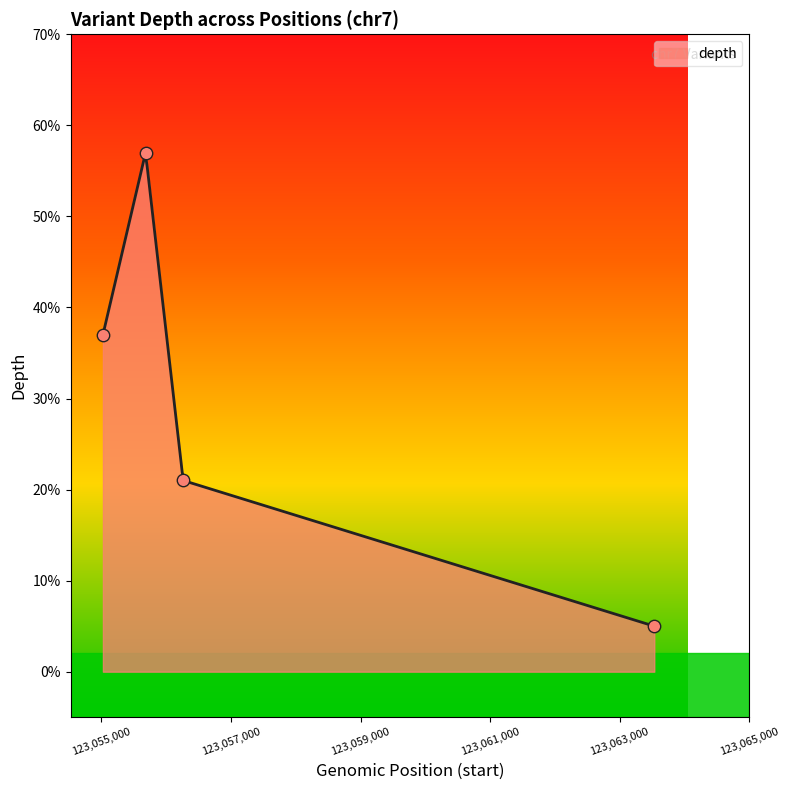

Between 123055683 and 123063533, which is larger?

123055683